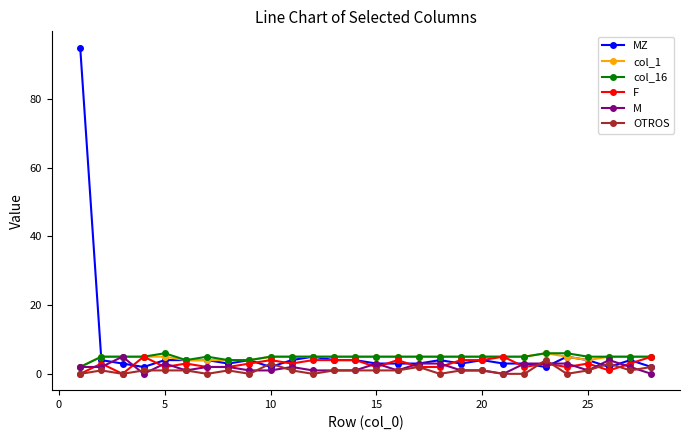

Reading right to left, transcribe all the data shown in this chart.

MZ: 2	4	2	4	5	2	3	3	4	3	4	3	3	3	4	4	5	4	2	4	3	4	4	4	2	3	4	95
col_1: 5	5	5	4	5	6	5	5	5	5	5	5	5	5	5	5	5	5	5	4	4	4	4	5	5	5	5	2
col_16: 5	5	5	5	6	6	5	5	5	5	5	5	5	5	5	5	5	5	5	4	4	5	4	6	5	5	5	2
F: 5	3	1	3	2	3	2	5	4	4	2	2	4	2	4	4	4	3	4	3	2	2	3	2	5	0	3	0
M: 0	2	4	1	3	3	3	0	1	1	3	3	1	3	1	1	1	2	1	1	2	2	1	3	0	5	2	2
OTROS: 2	1	3	1	0	4	0	0	1	1	0	2	1	1	1	1	0	1	3	0	1	0	1	1	1	0	1	0